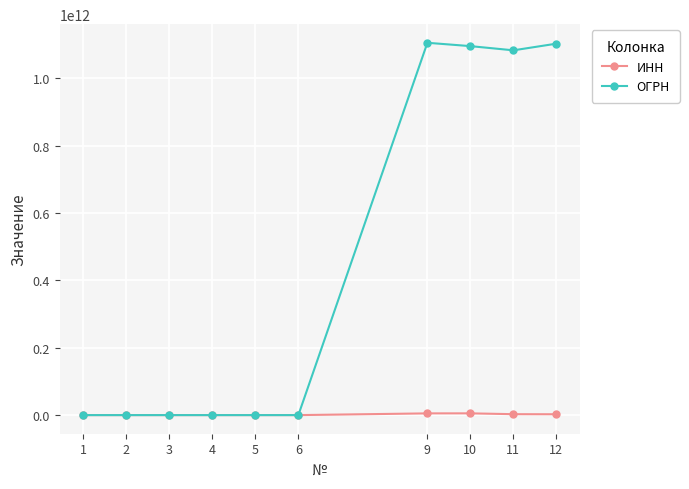

What is the difference between the ОГРН values at 10 and 12?

7312994755